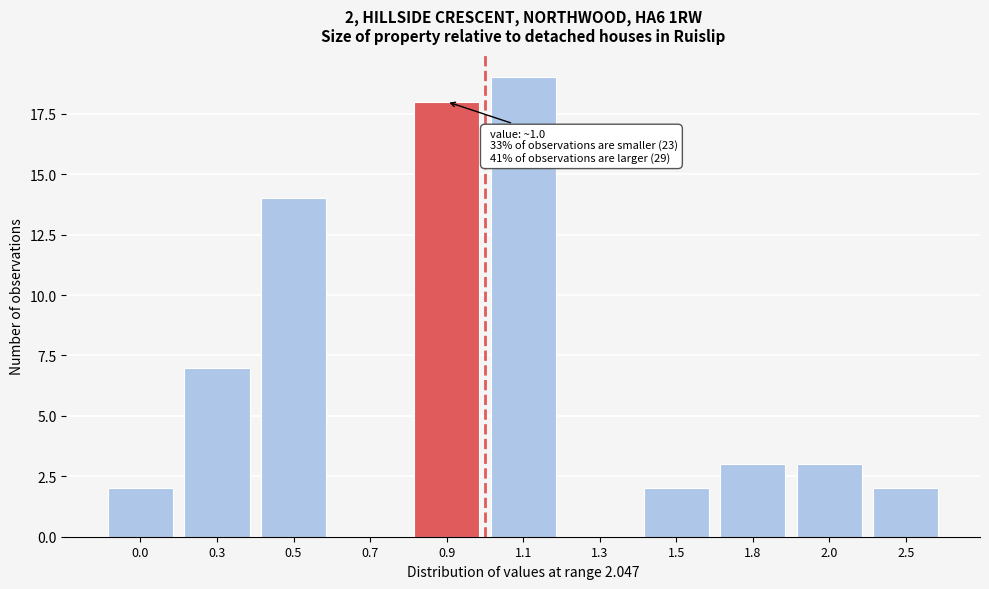

Reading left to right, transcribe all the data shown in this chart.

0.0=2	0.3=7	0.5=14	0.7=0	0.9=18	1.1=19	1.3=0	1.5=2	1.8=3	2.0=3	2.5=2